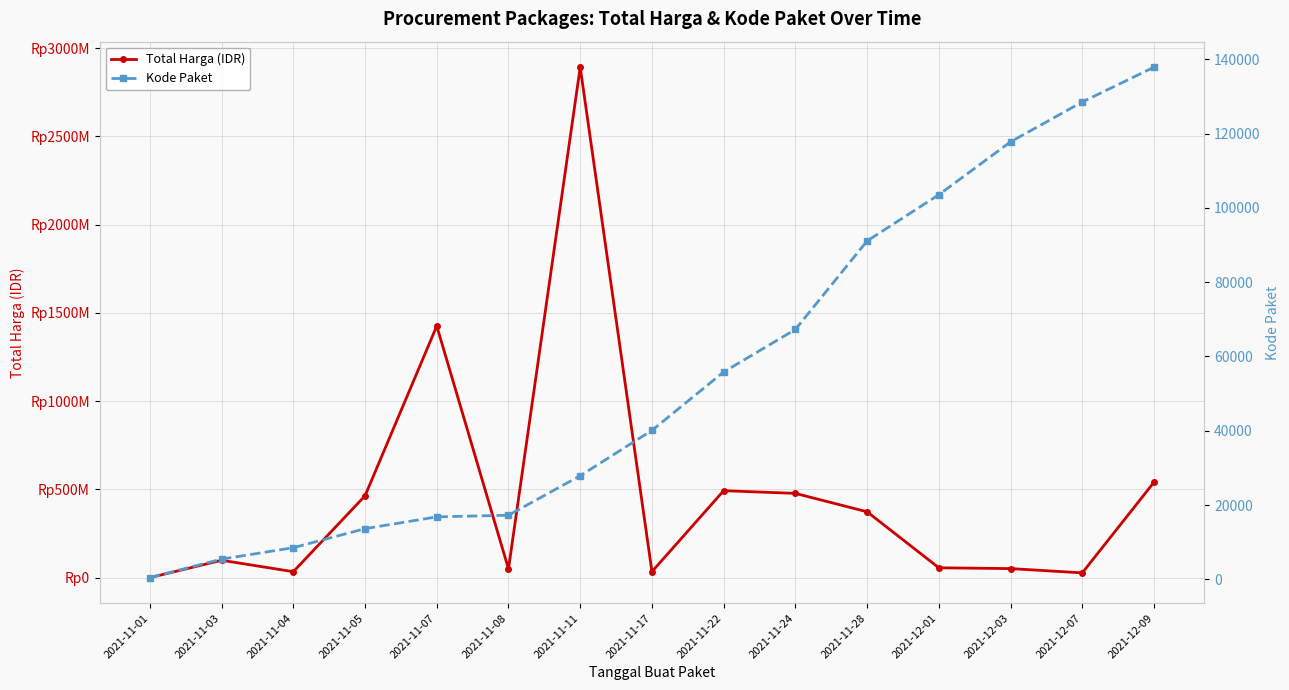

What is the label of the 5th point from the right?

2021-11-28